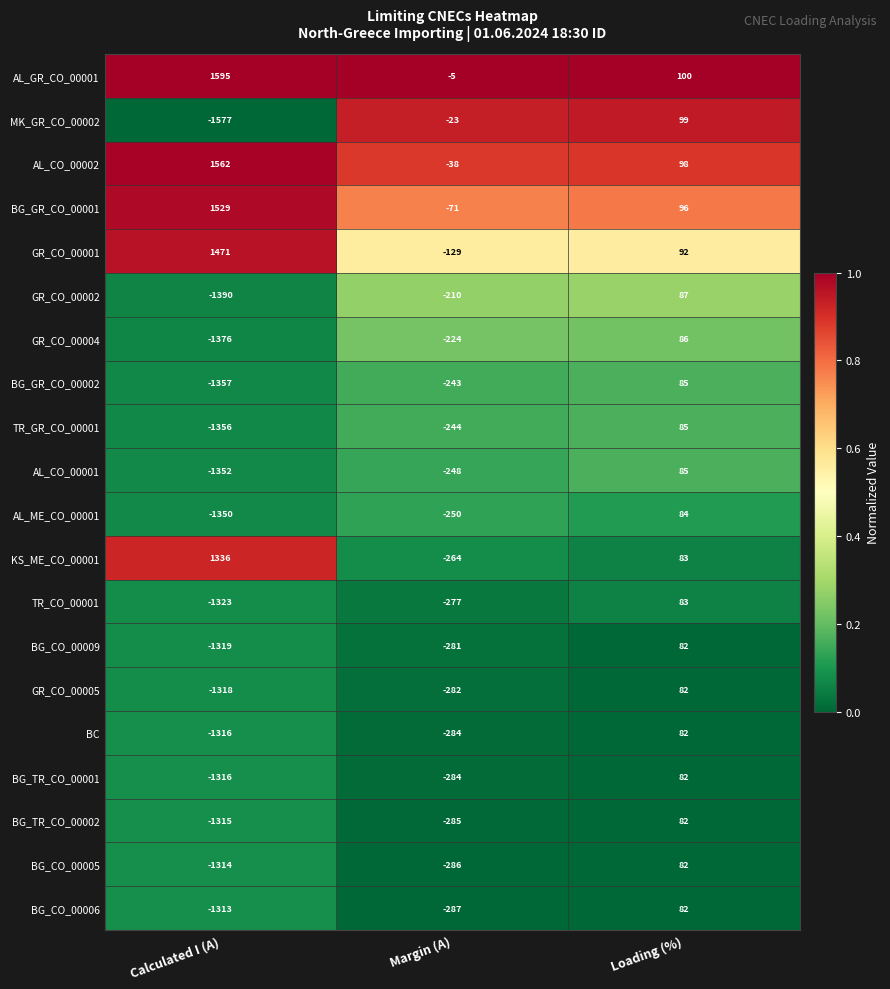

Is the value of AL_CO_00001 at Loading (%) greater than the value of GR_CO_00002 at Loading (%)?

No